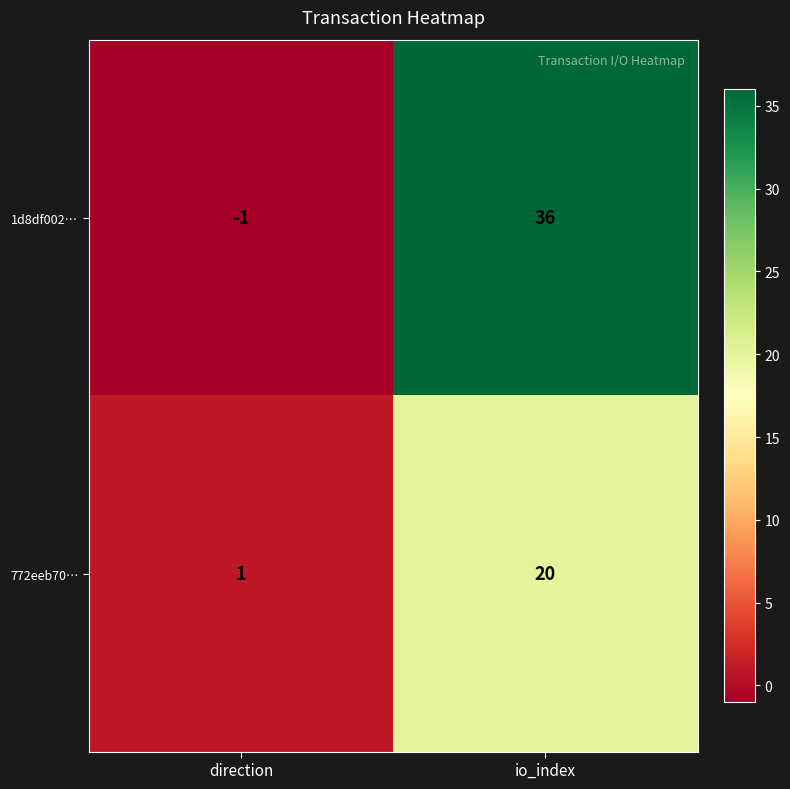

At which category does the chart reach its minimum across all series?

direction